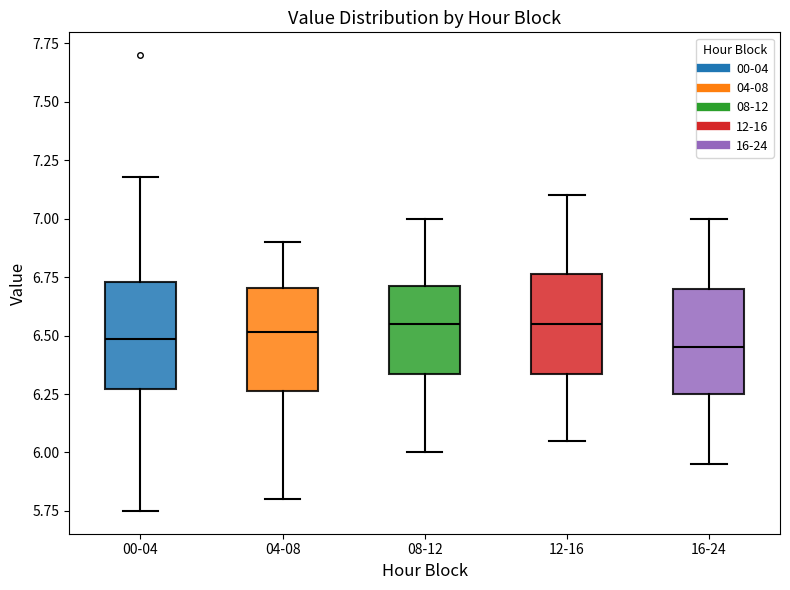

Reading left to right, read every box against the y-axis: the position of its median line, the range the box covers, and the ends of its whiskers. The values are not printed on the chart, so give them approximately, as read against the axis.

00-04: median 6.50, box 6.25 to 6.75, whiskers 5.75 to 7.20
04-08: median 6.50, box 6.25 to 6.70, whiskers 5.80 to 6.90
08-12: median 6.55, box 6.35 to 6.70, whiskers 6.00 to 7.00
12-16: median 6.55, box 6.35 to 6.75, whiskers 6.05 to 7.10
16-24: median 6.45, box 6.25 to 6.70, whiskers 5.95 to 7.00